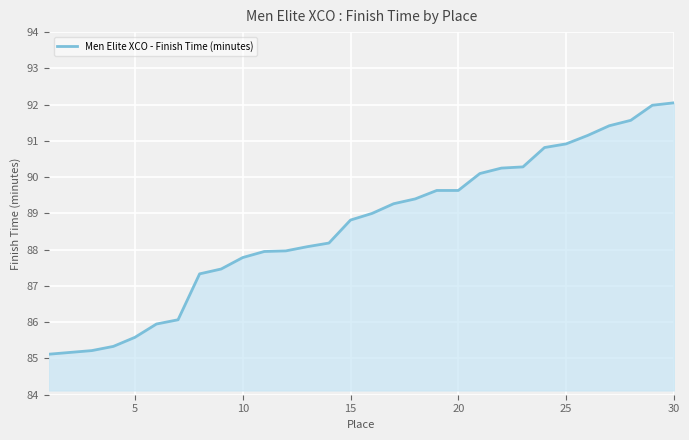

What is the smallest value displayed?

85.1